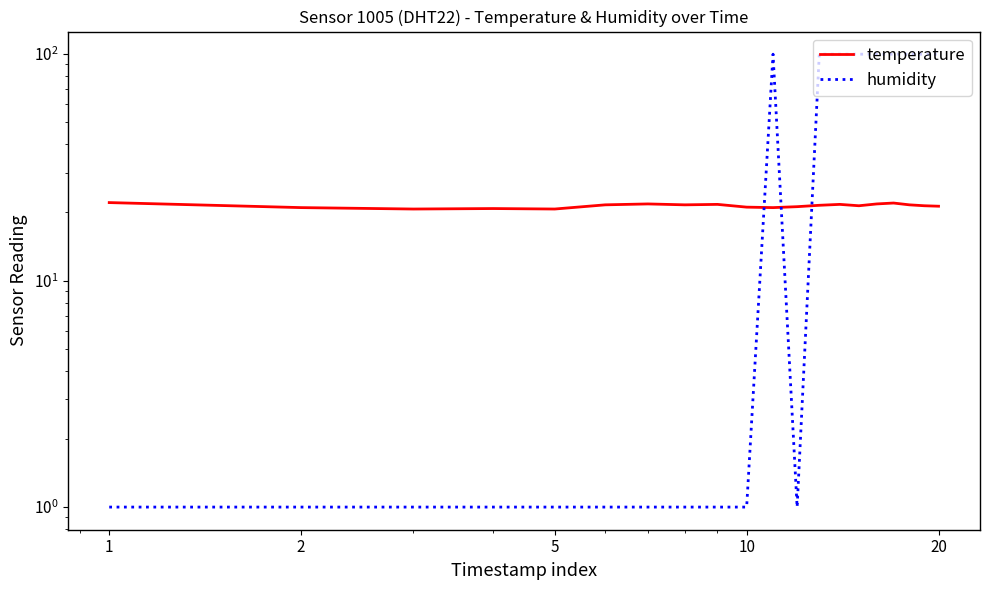

Rank the series at 5 from highest to lowest value.

temperature, humidity